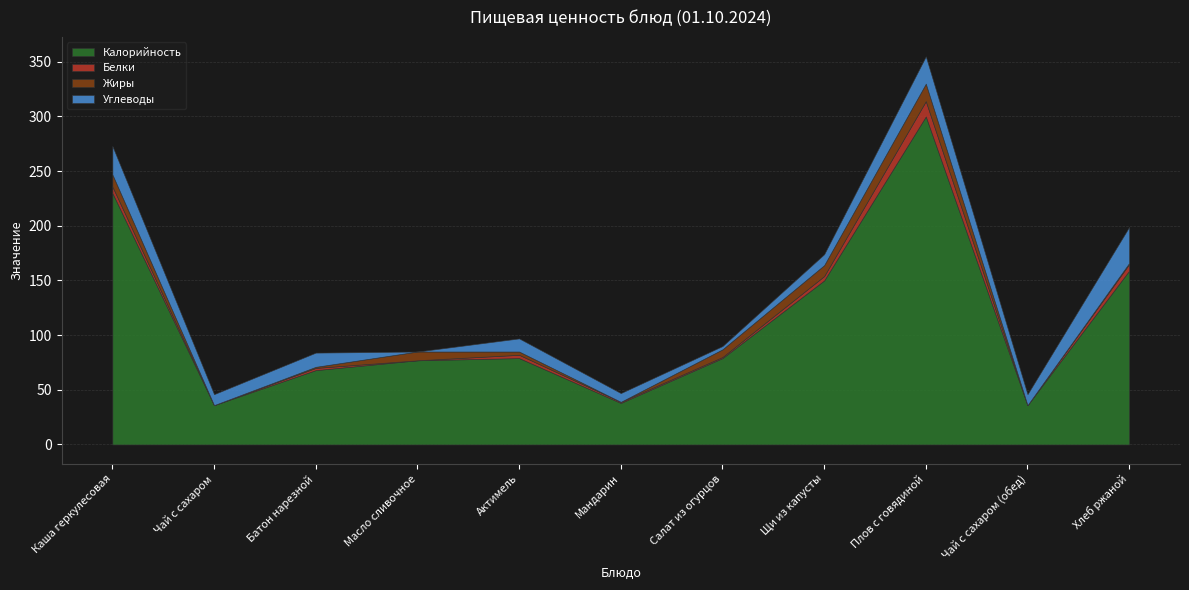

How many values in the Жиры series are below 3?

5